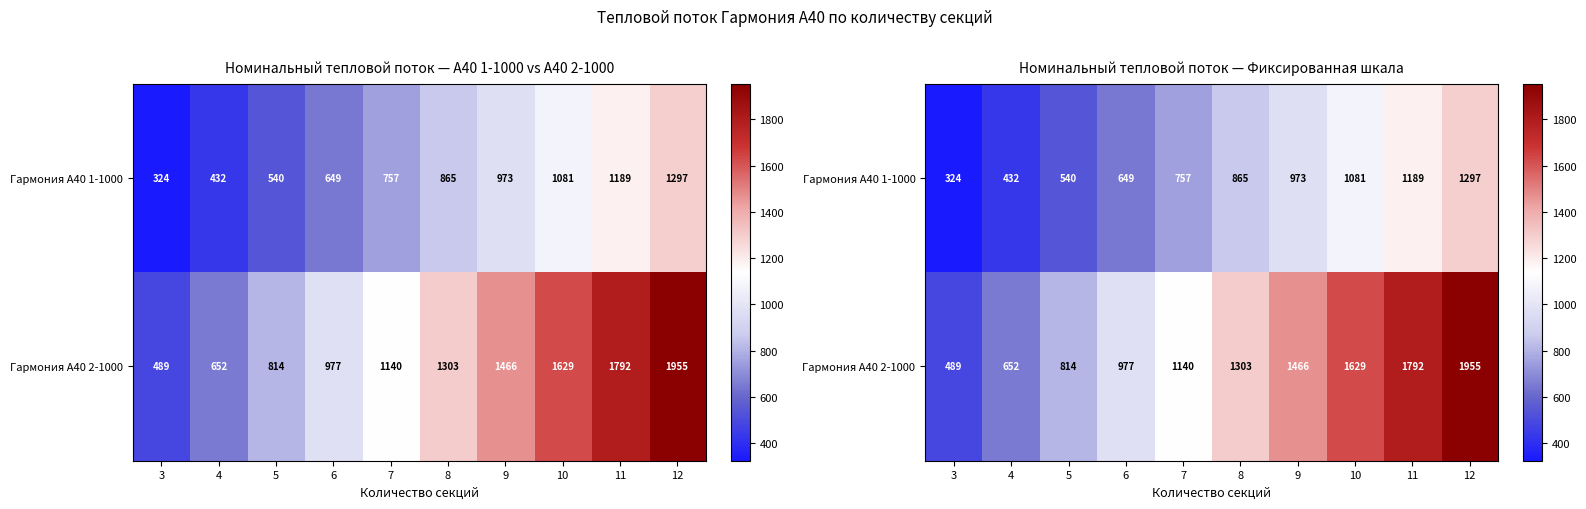

Is the value of Гармония А40 2-1000 at 11 greater than the value of Гармония А40 1-1000 at 8?

Yes